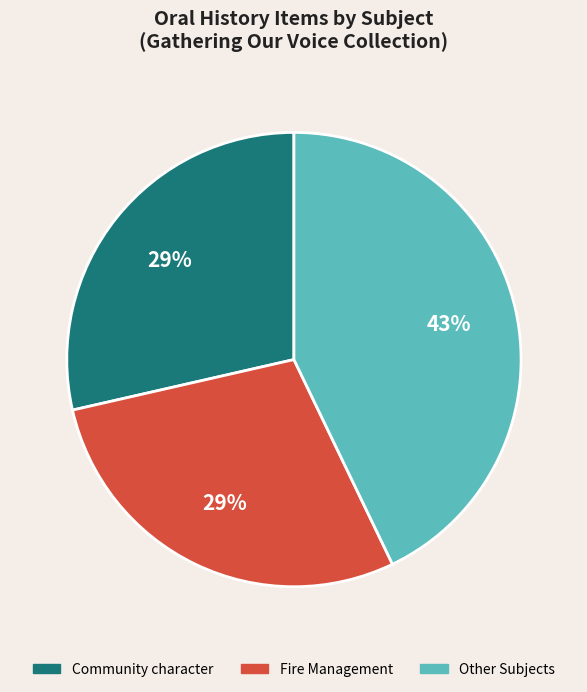

To the nearest percent, what is the average slice percentage?

33%